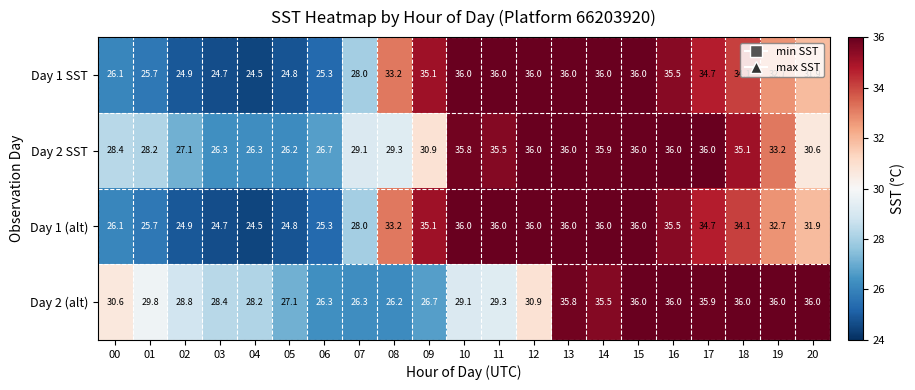

The Day 2 (alt) series shows 35.9 at 17. True or false?

True